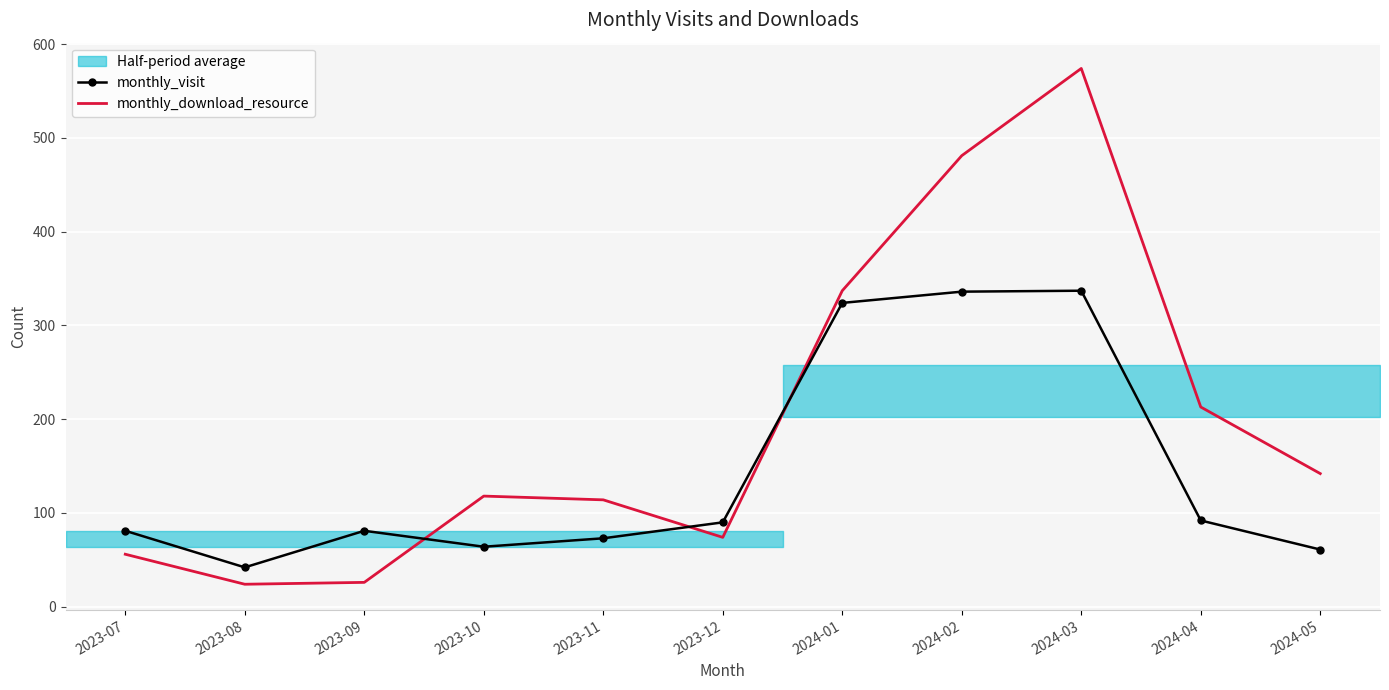

The monthly_download_resource series shows 142 at 2024-05. True or false?

True